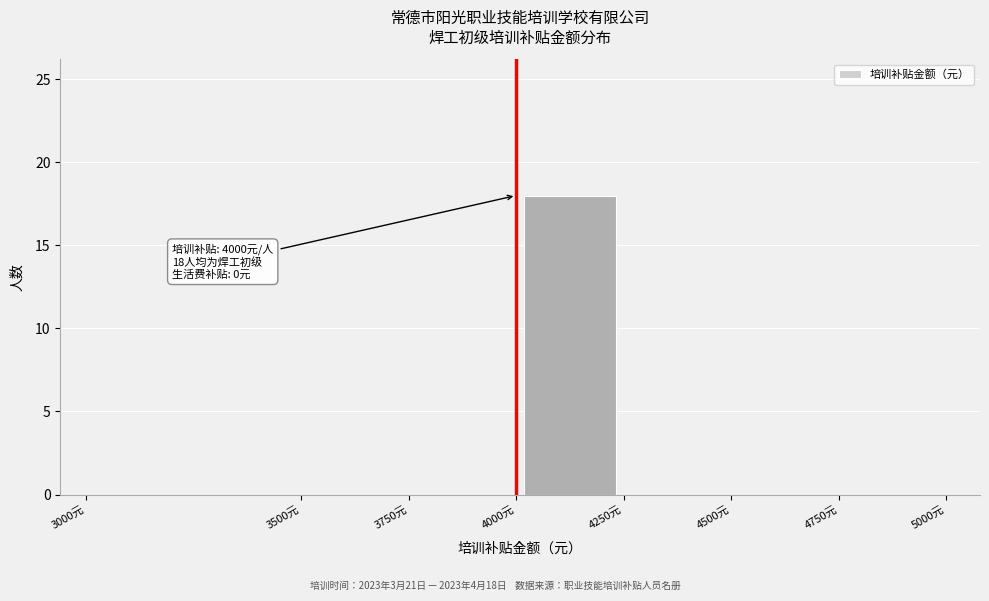

Which range on the x-axis has the tallest bar?

4000 to 4250